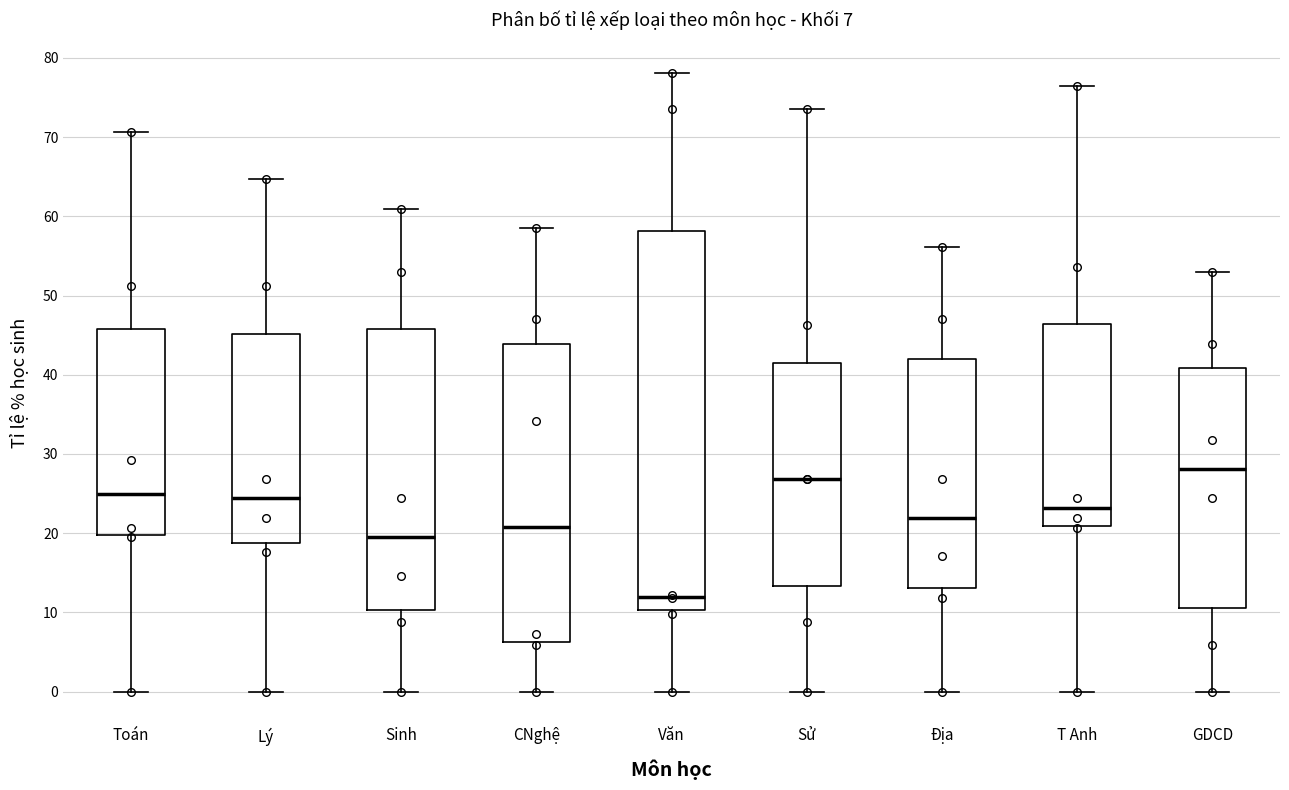

Which box is the tallest, from its lower edge to its upper edge?

Văn